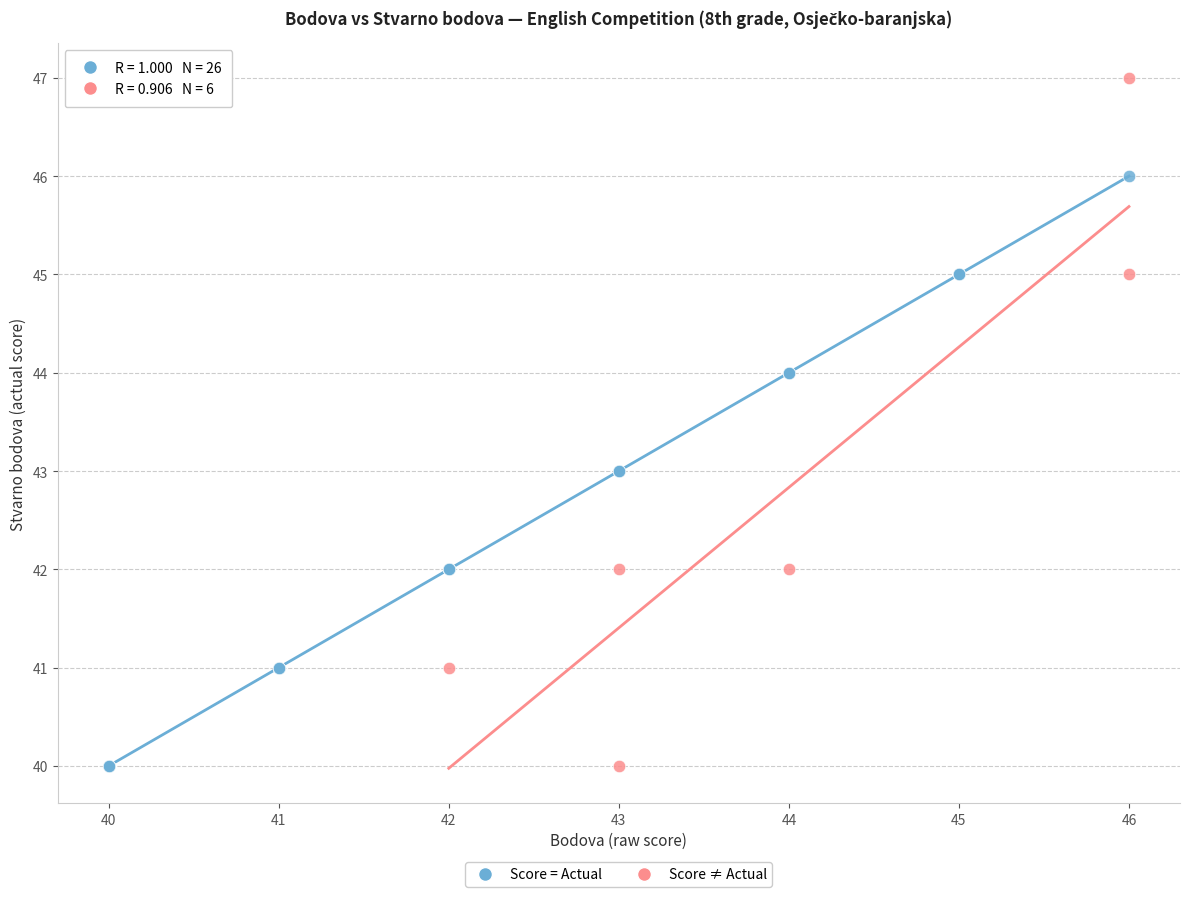

Which series has the largest Y range (max minus min)?

Score ≠ Actual